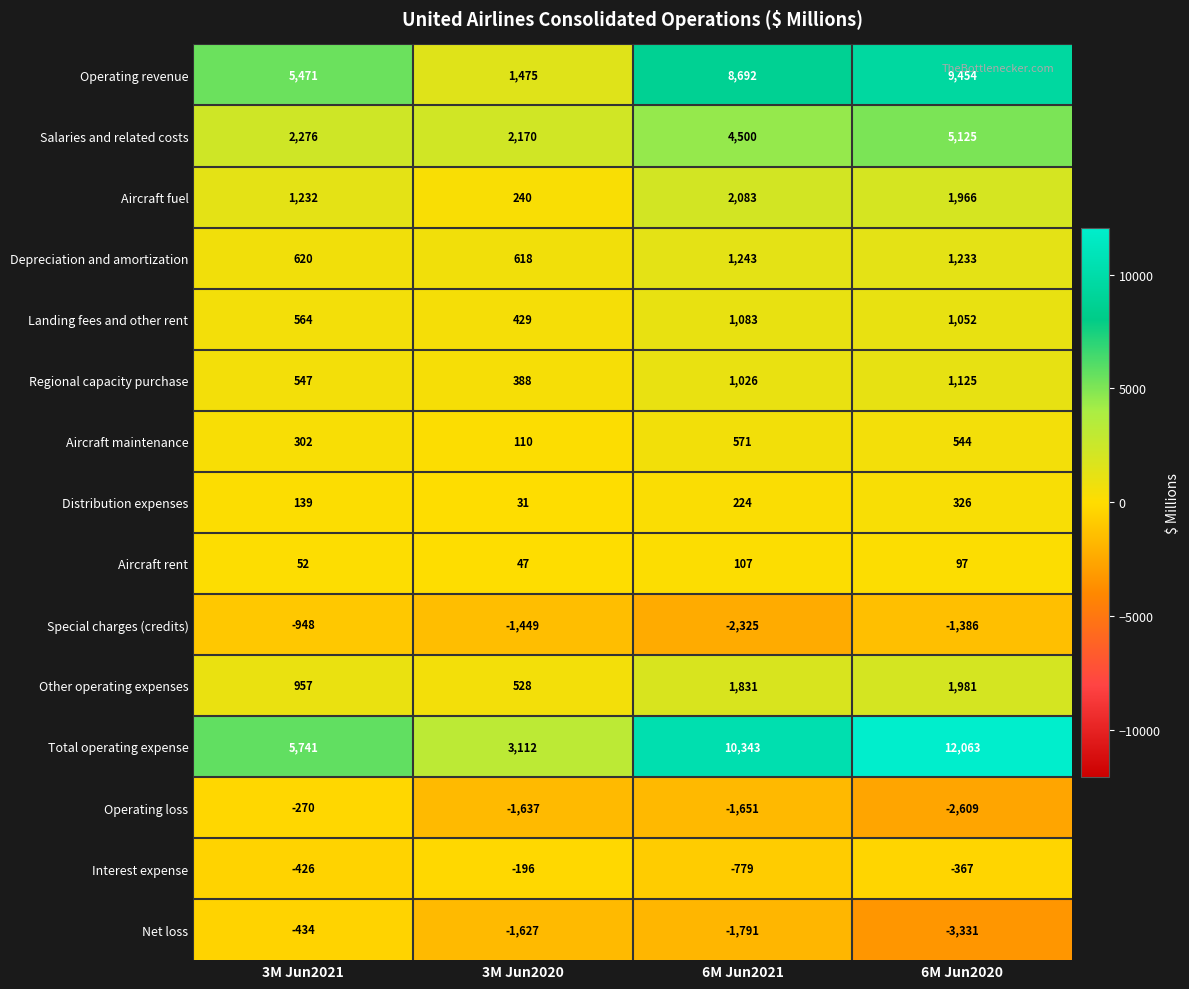

Where is Salaries and related costs nearest to the value 3647?

6M Jun2021